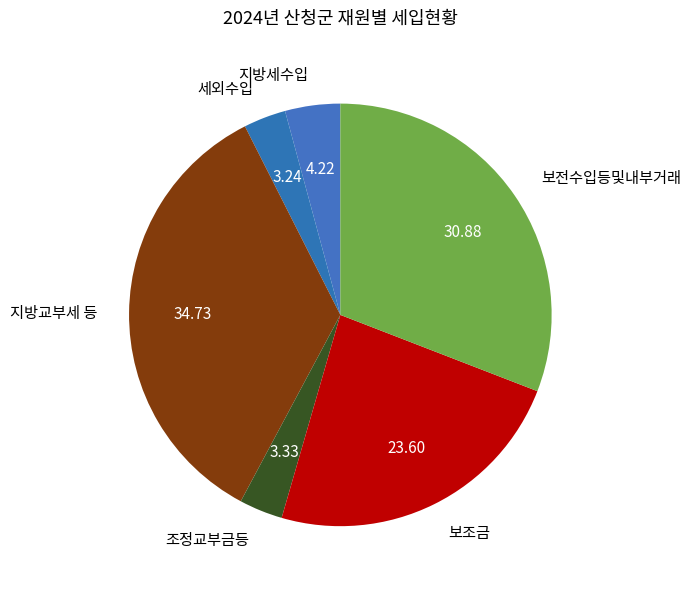

The 보조금 slice represents 24% of the pie. True or false?

True